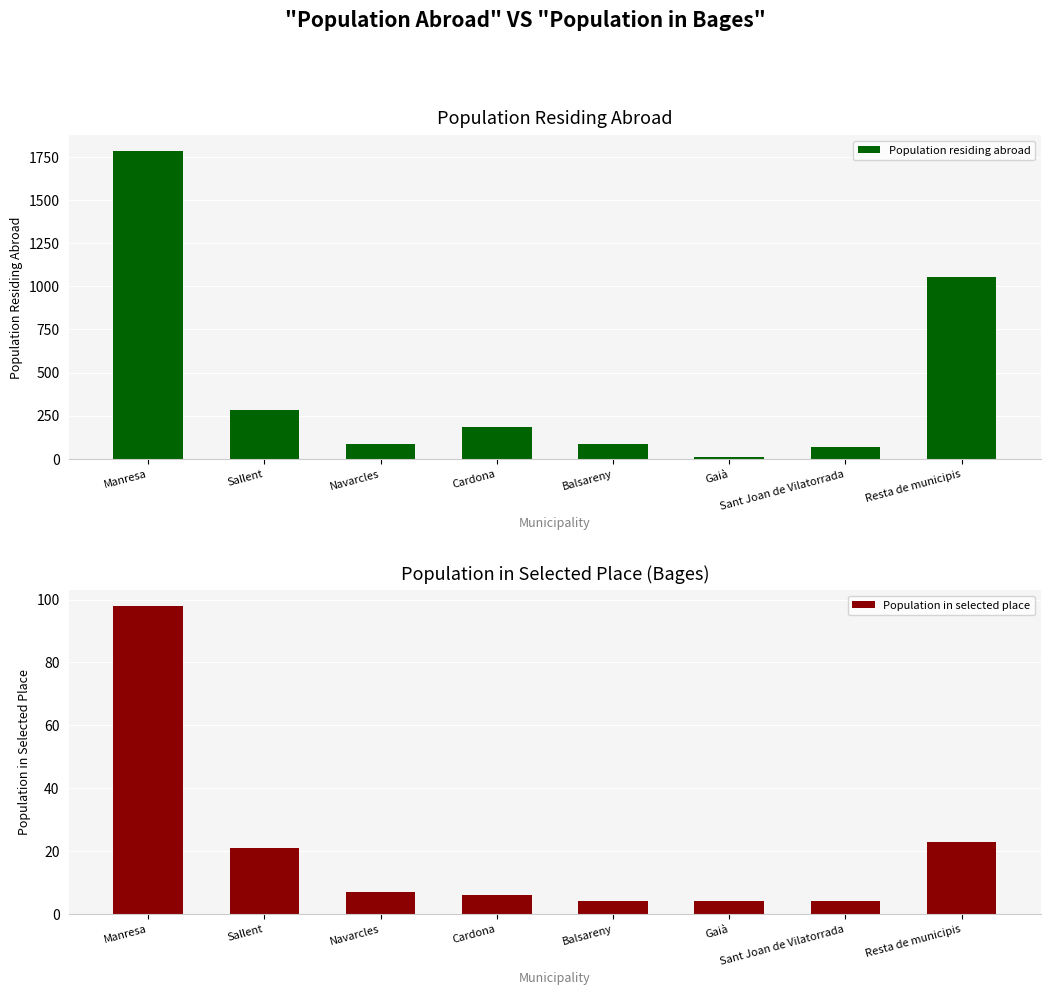

Which has a higher value, Balsareny or Sant Joan de Vilatorrada?

Balsareny